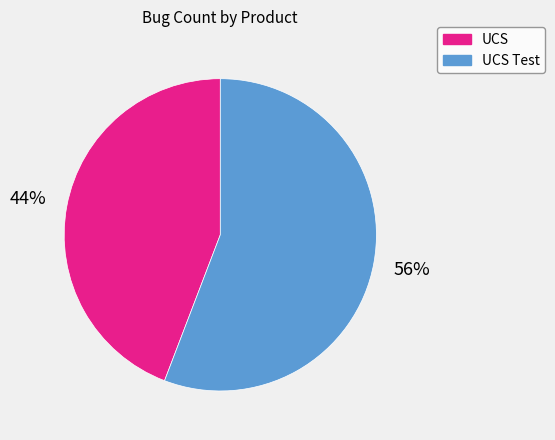

Is UCS Test the majority of the pie?

Yes